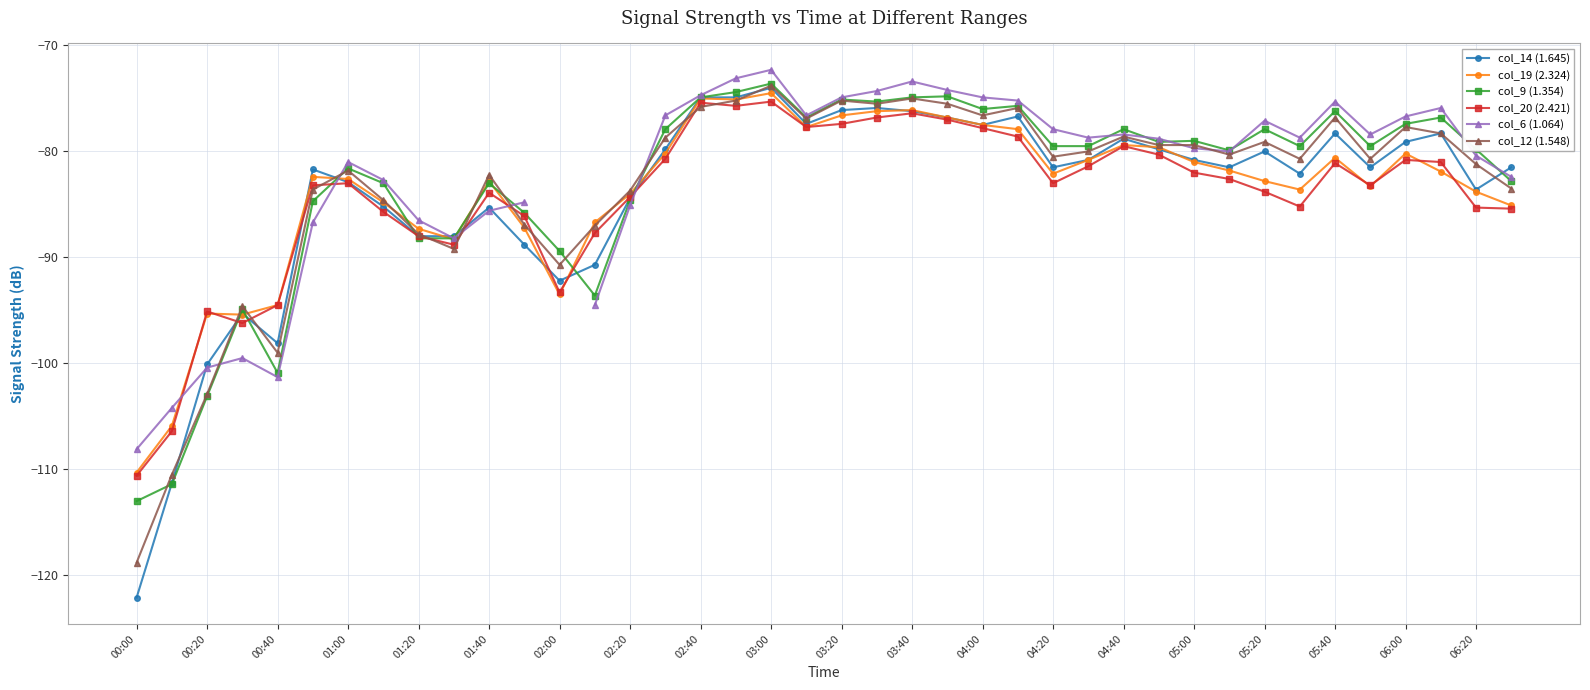

True or false: col_19 (2.324) has more than 0 points higher than both neighbors.

True